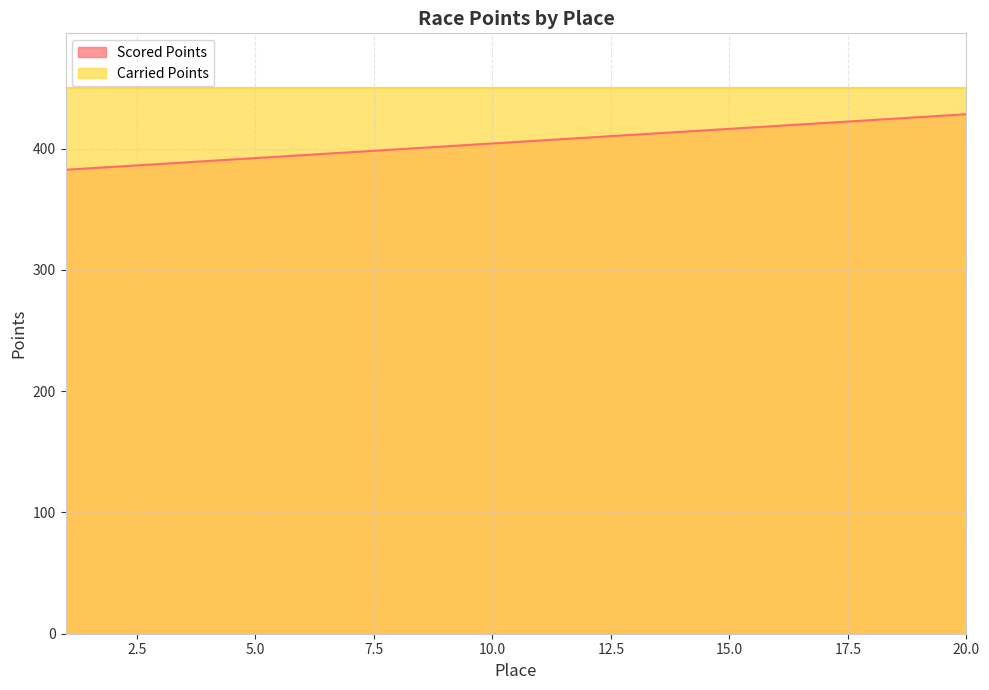

Where is the data nearest to the value 405?

10